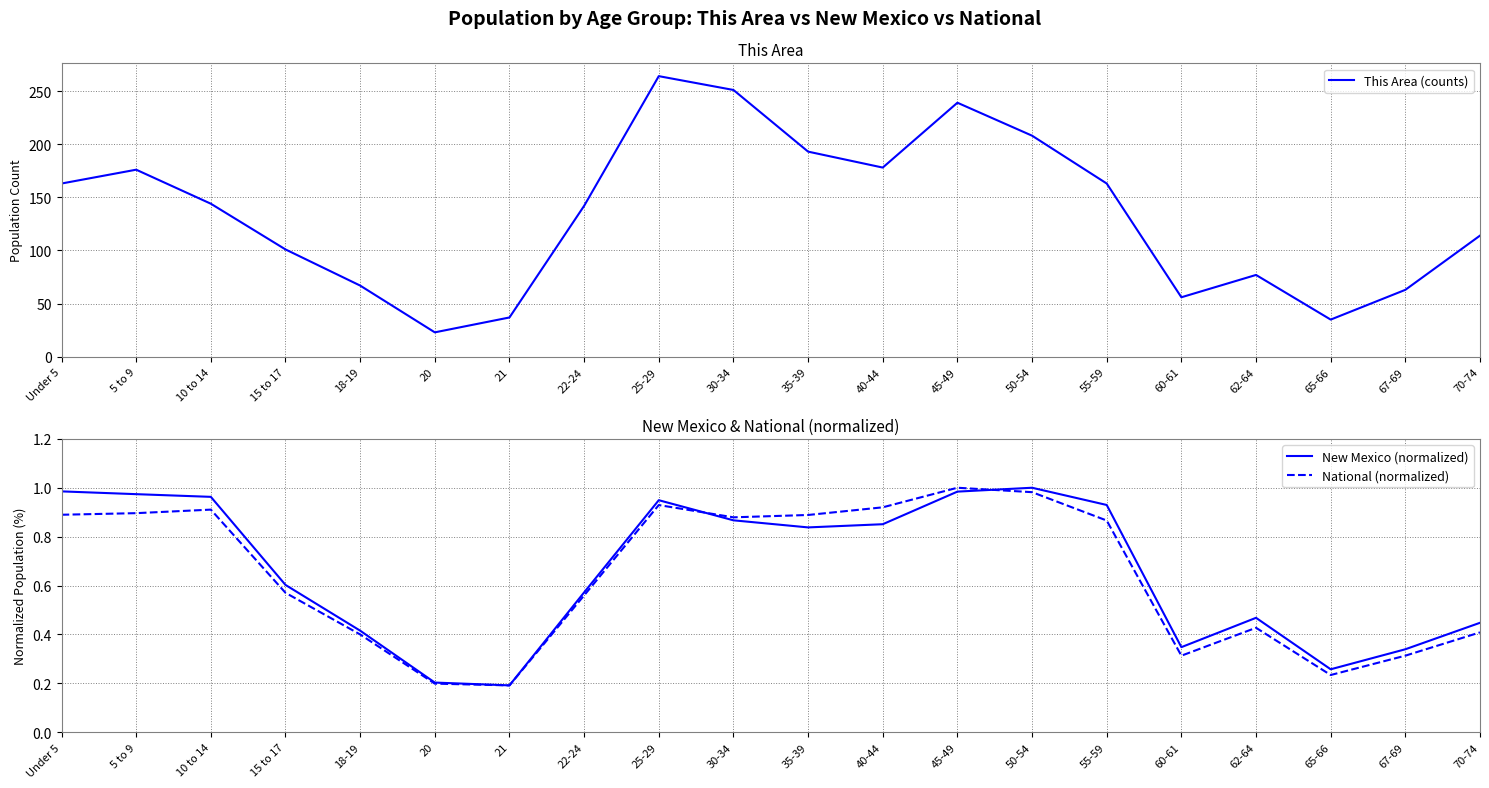

How many interior local valleys does the New Mexico (normalized) series have?

4